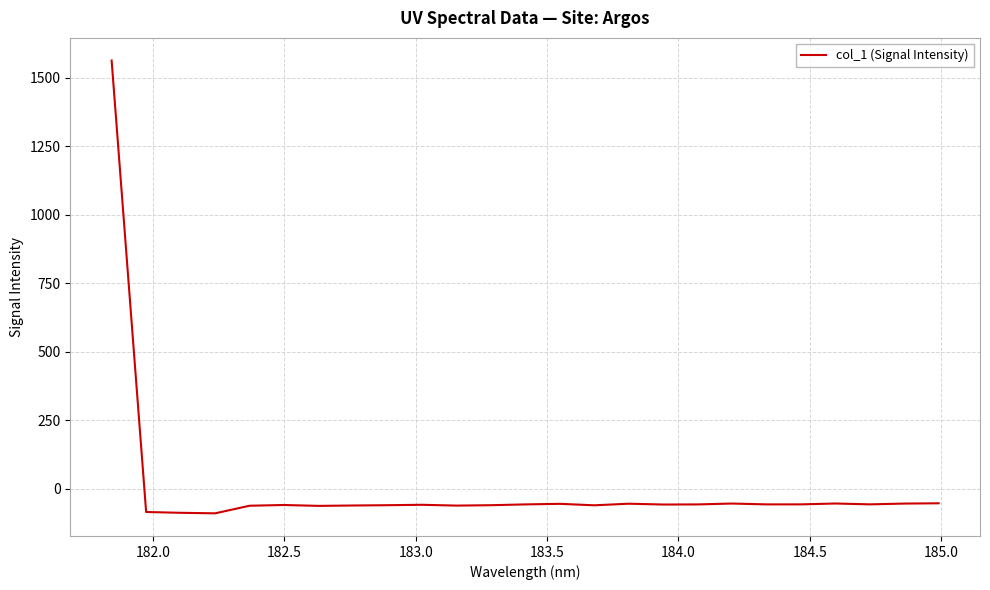

What is the smallest value displayed?

-89.8